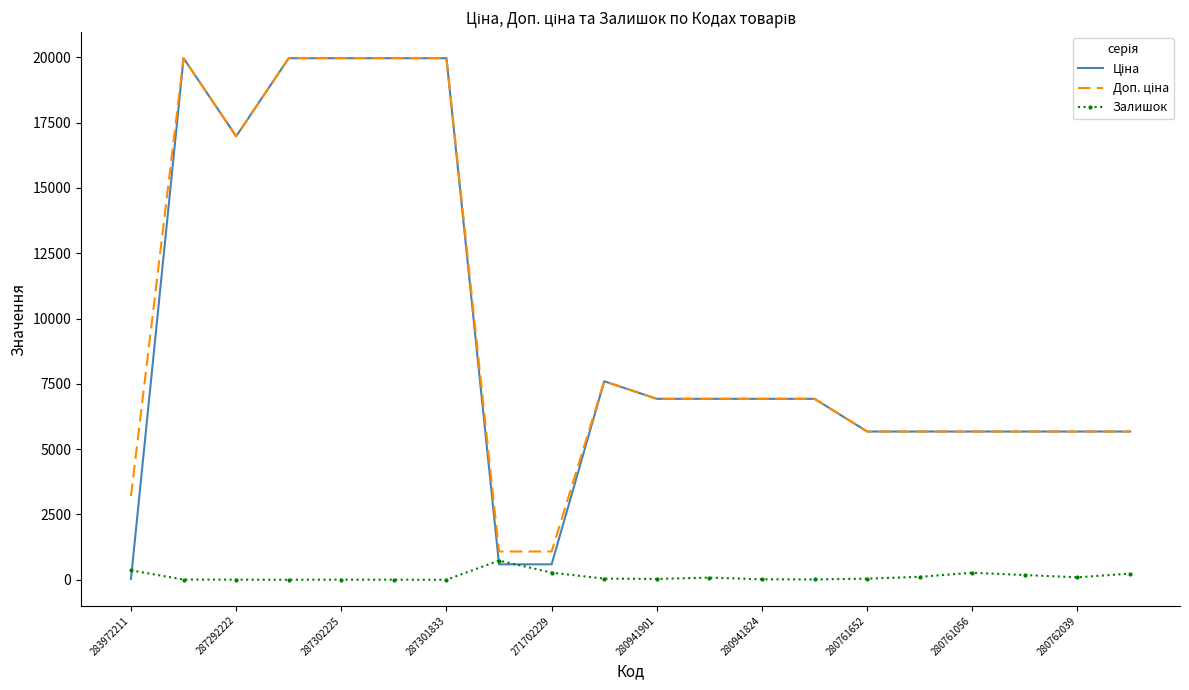

What is the greatest value displayed?

19964.2